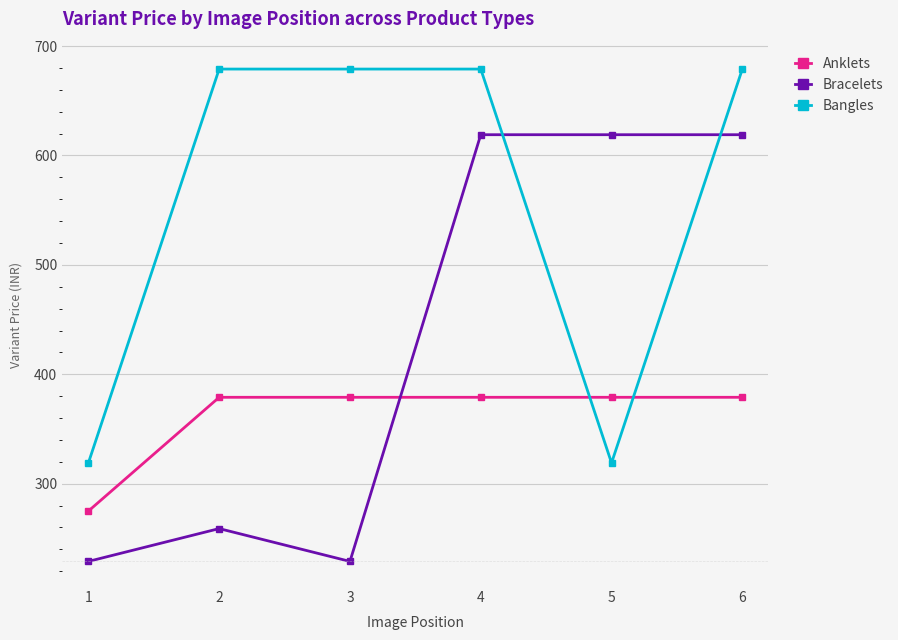

Which series has the widest spread of values?

Bracelets